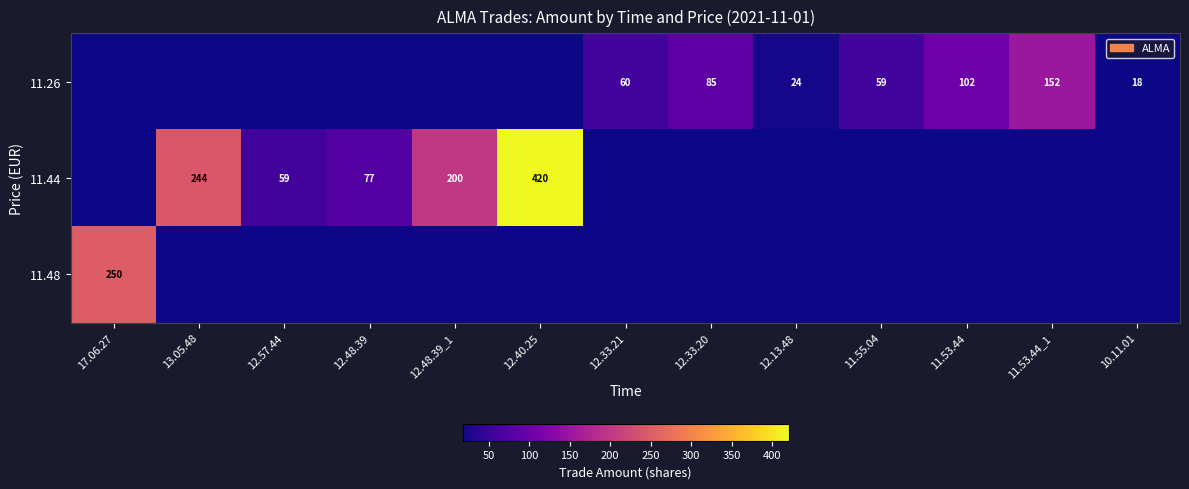

At which category is the sum across all series the highest?

12.40.25